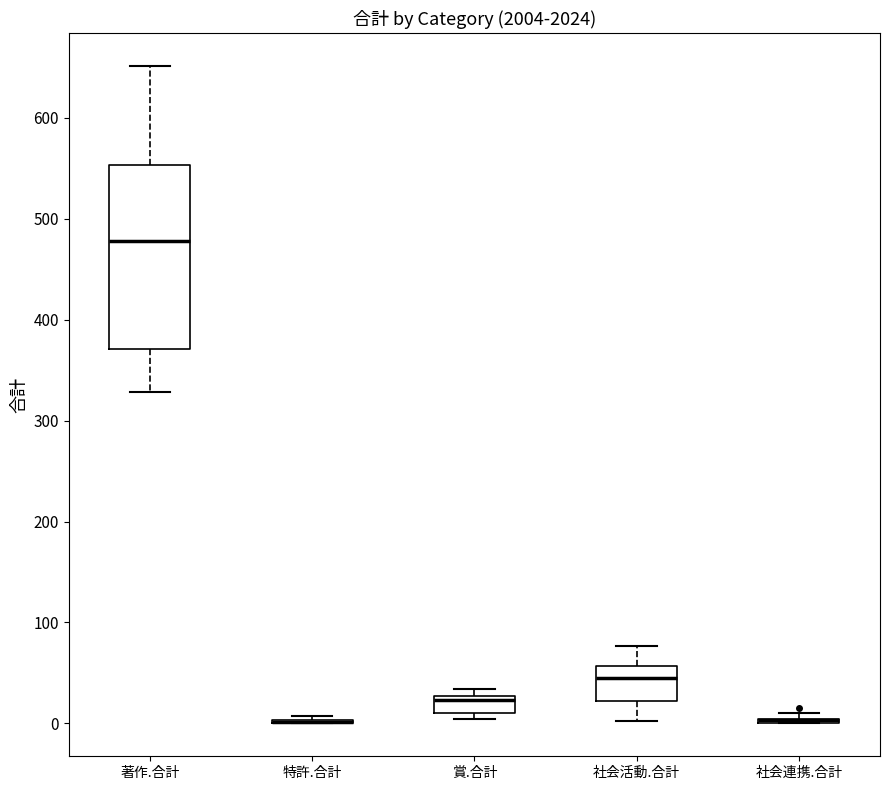

Reading left to right, transcribe this box plot: for each box, give where its median line is, the range the box spans, and where its two whiskers end, as read against the y-axis. The values are not printed on the chart, so give them approximately, as read against the axis.

著作.合計: median 480, box 370 to 550, whiskers 330 to 650
特許.合計: box collapsed to a line at 0, whiskers 0 to 10
賞.合計: median 20, box 10 to 30, whiskers 0 to 30 (just above the box's upper edge)
社会活動.合計: median 50, box 20 to 60, whiskers 0 to 80
社会連携.合計: box collapsed to a line at 0, whiskers 0 to 10